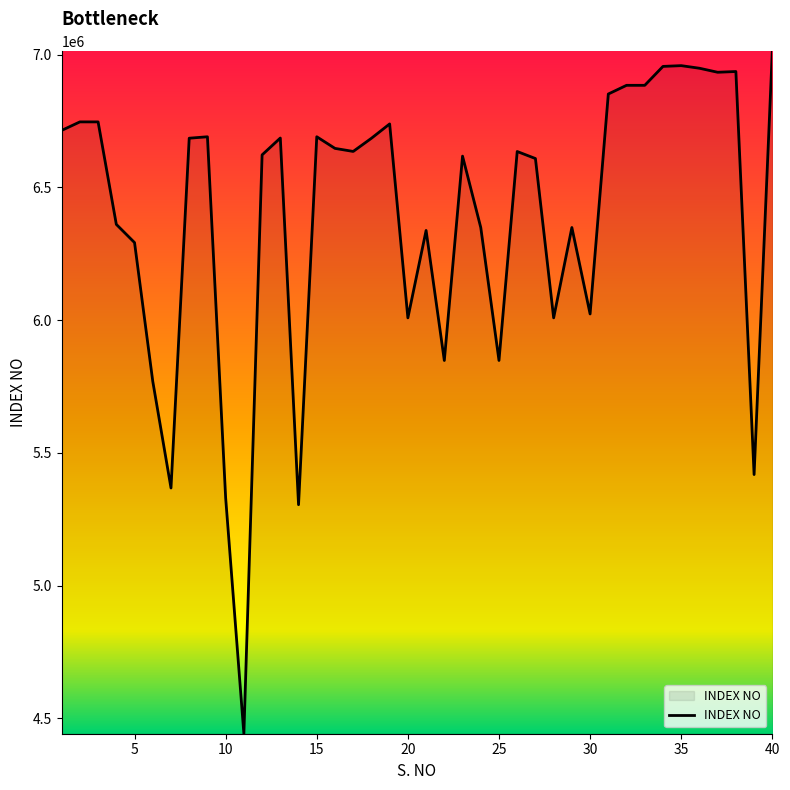

What is the minimum value shown in the chart?

4441435